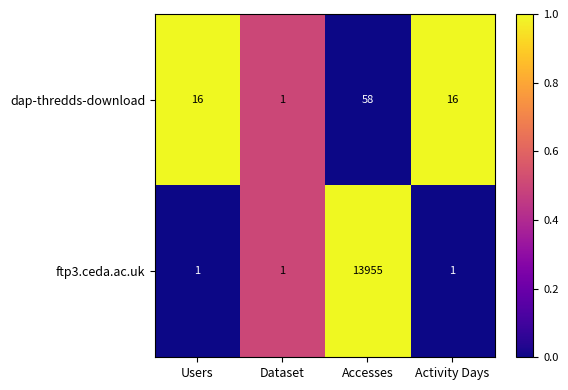

At which category is the sum across all series the highest?

Accesses